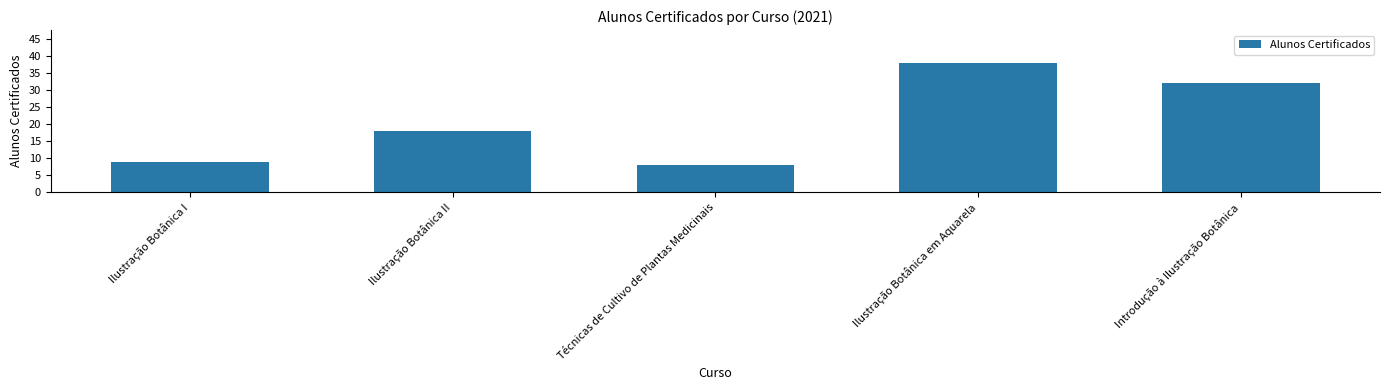

What is the difference between the maximum and minimum values?

30